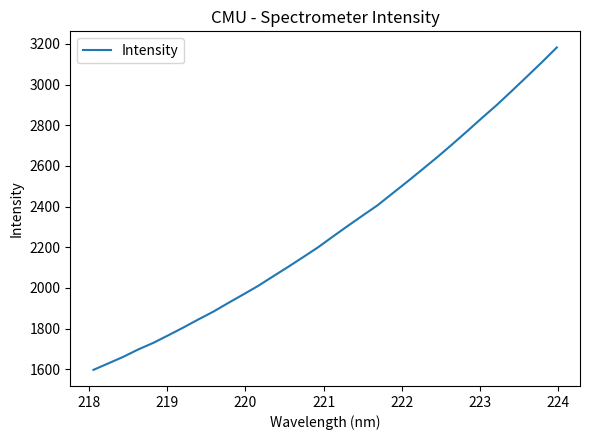

What is the difference between the maximum and minimum values?

1586.0